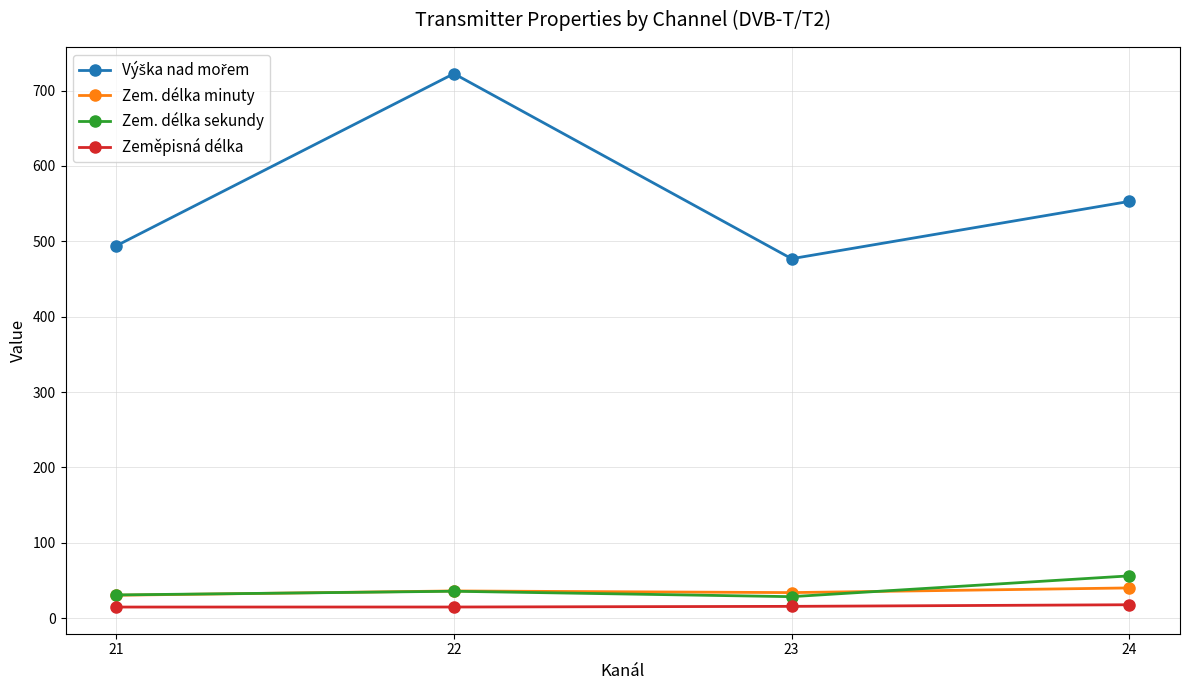

At which category does the chart reach its peak across all series?

22